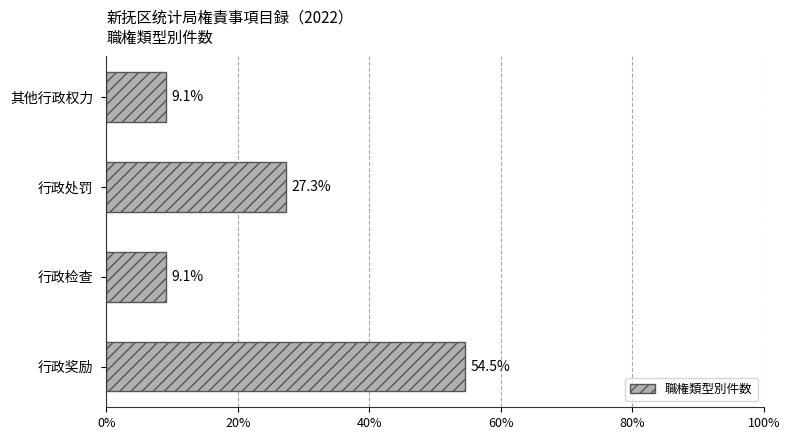

What is the maximum value shown in the chart?

54.5